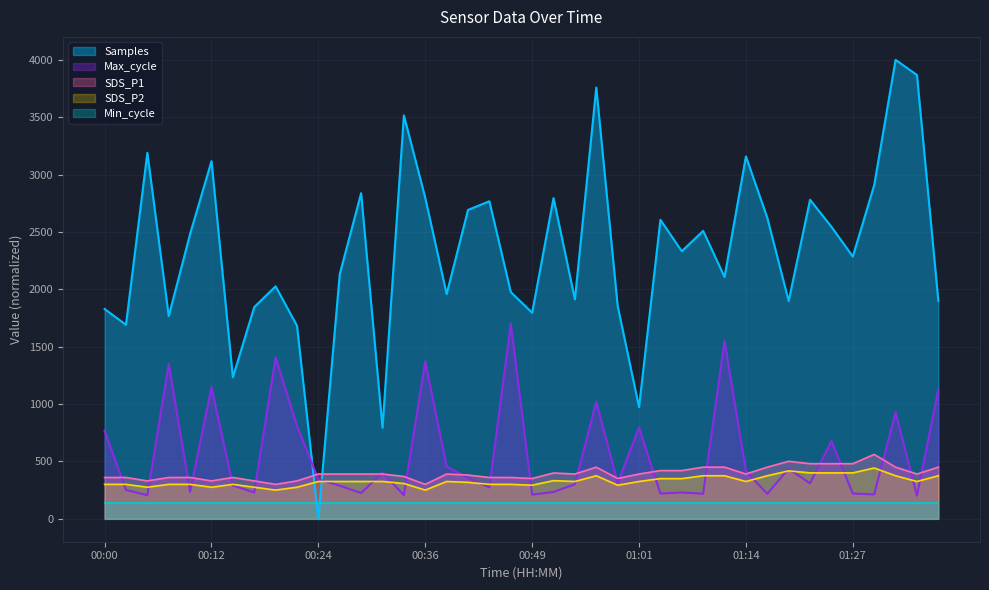

What is the value of the SDS_P1 point at the 15th from the left?

369.0